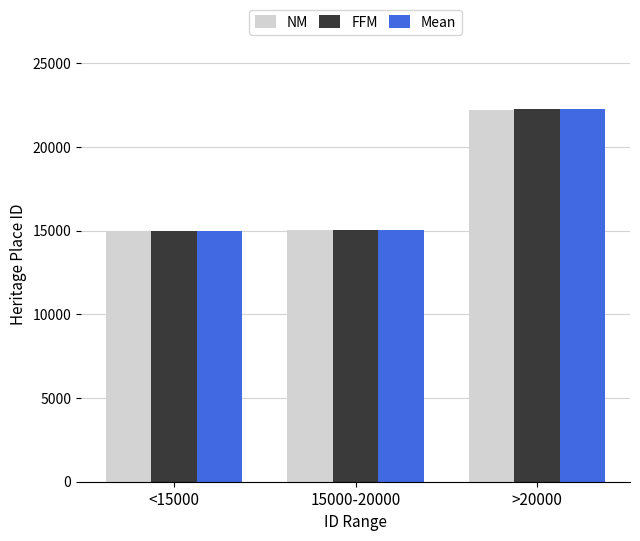

Where is FFM nearest to the value 18615?

15000-20000